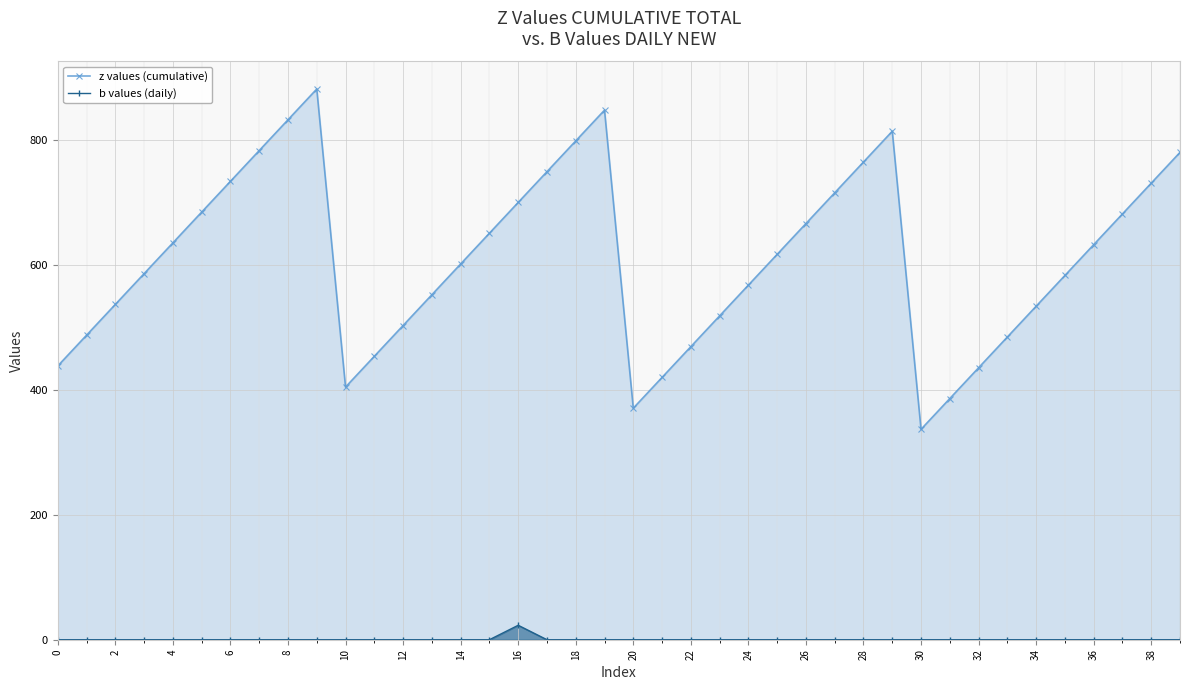

List the series in order of their overall mean, highest first.

z values (cumulative), b values (daily)